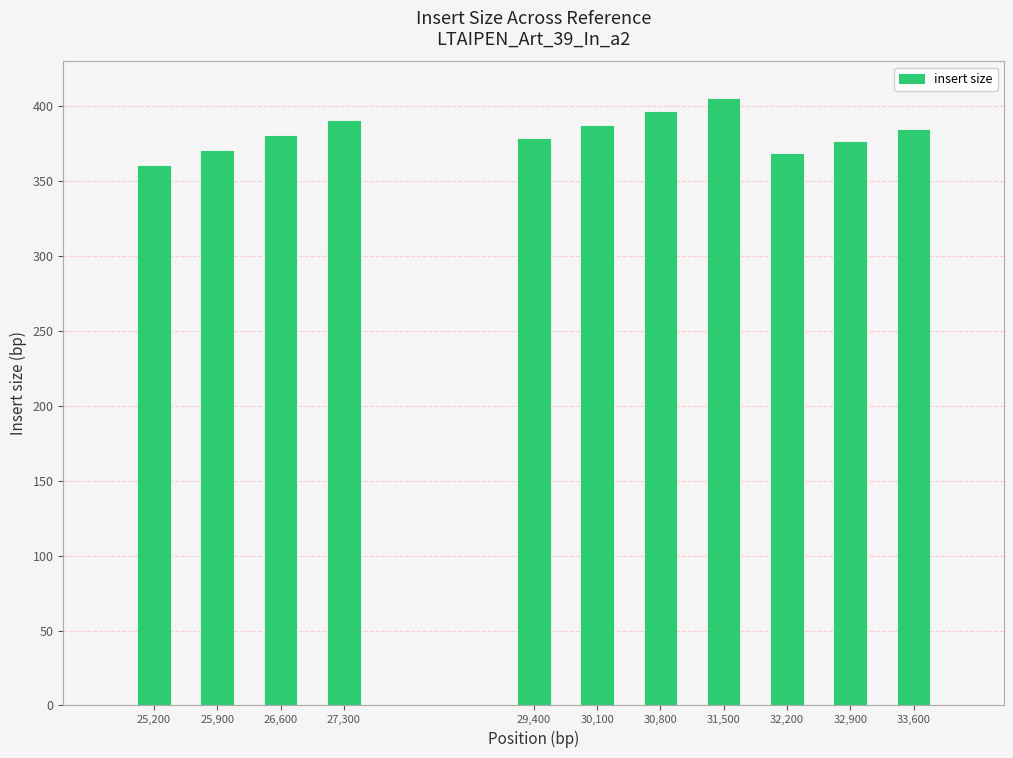

How many data points does each series have?

11